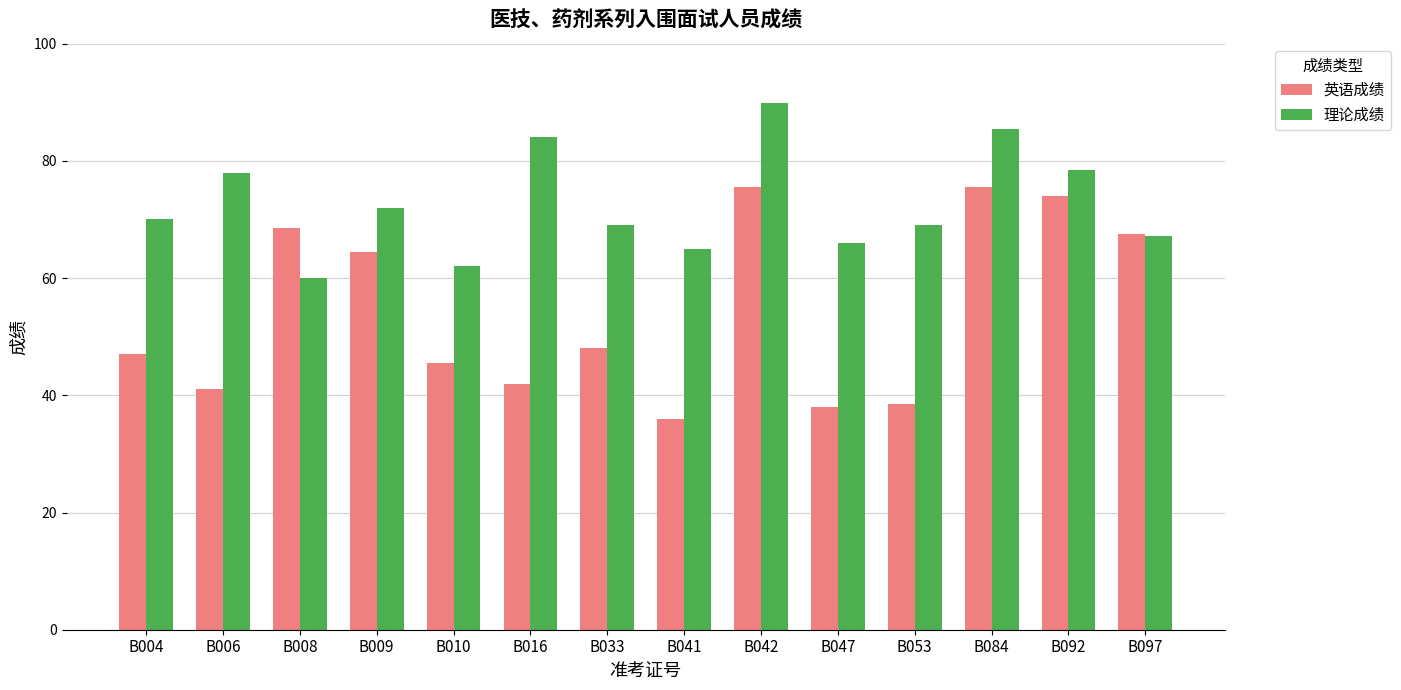

Count the number of data series in this chart.

2